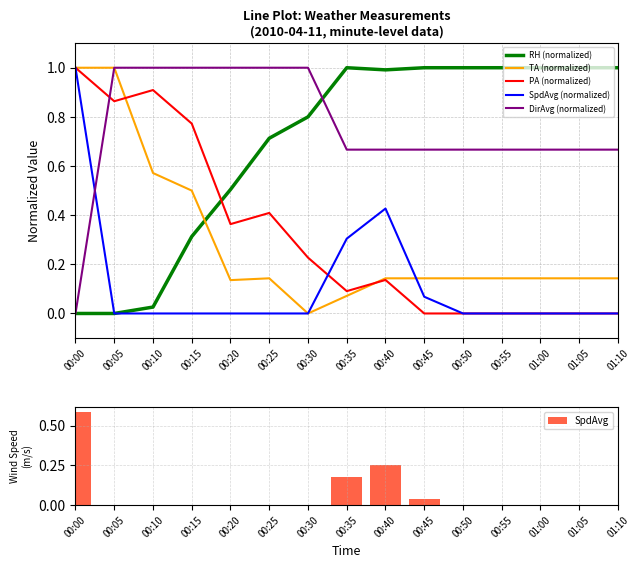

Which series has the largest range (max minus min)?

DirAvg (normalized)